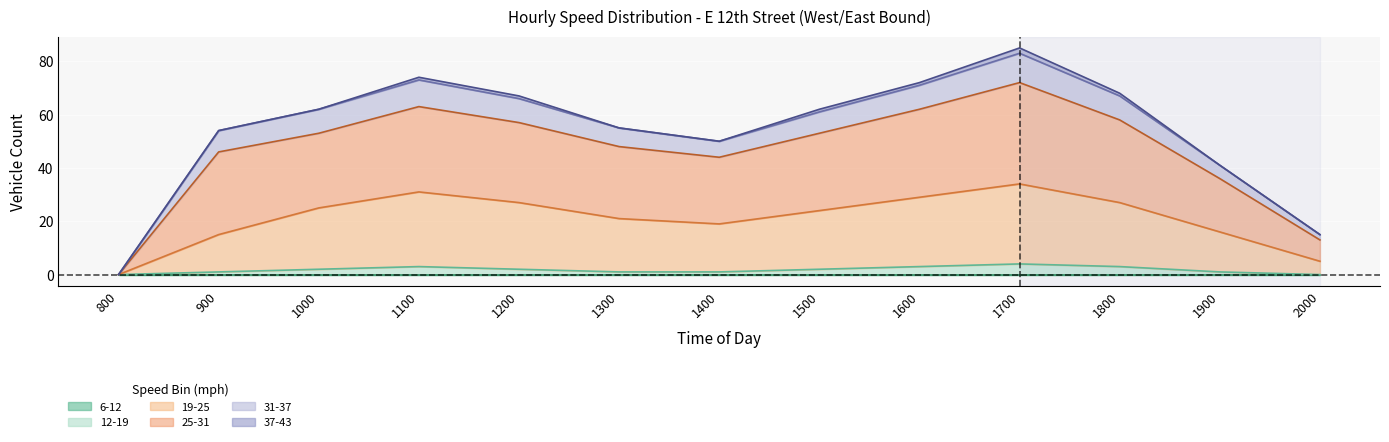

At which label does 19-25 first exceed 24?

1000